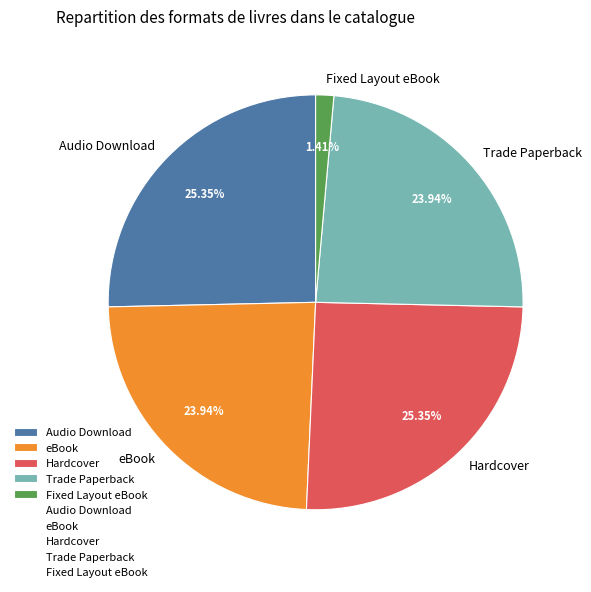

What is the total percentage of Trade Paperback and Fixed Layout eBook?

25.4%